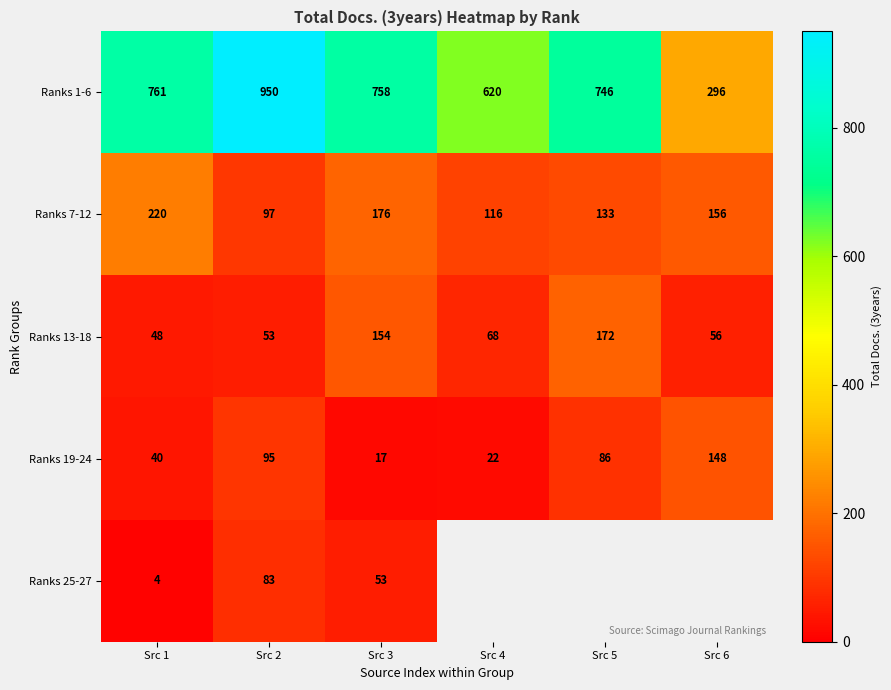

List the labels in order of Ranks 13-18 value, largest first.

Src 5, Src 3, Src 4, Src 6, Src 2, Src 1